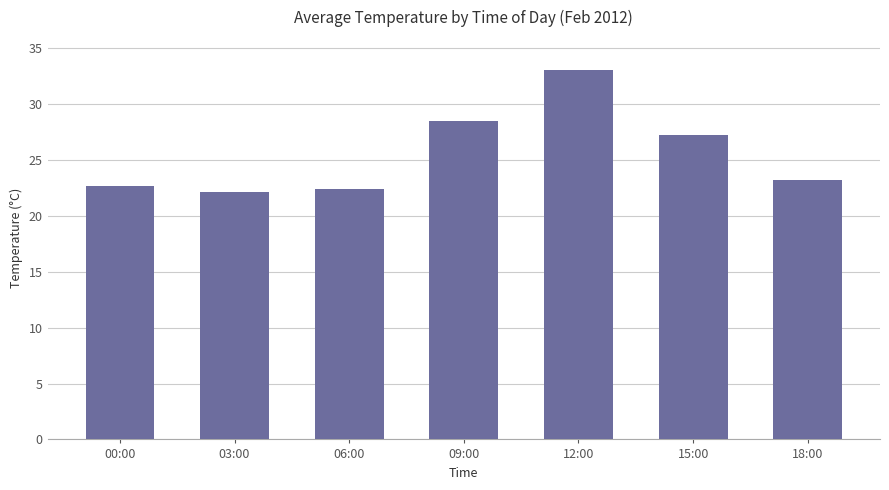

Is it true that the value at 00:00 is 34.5?

False